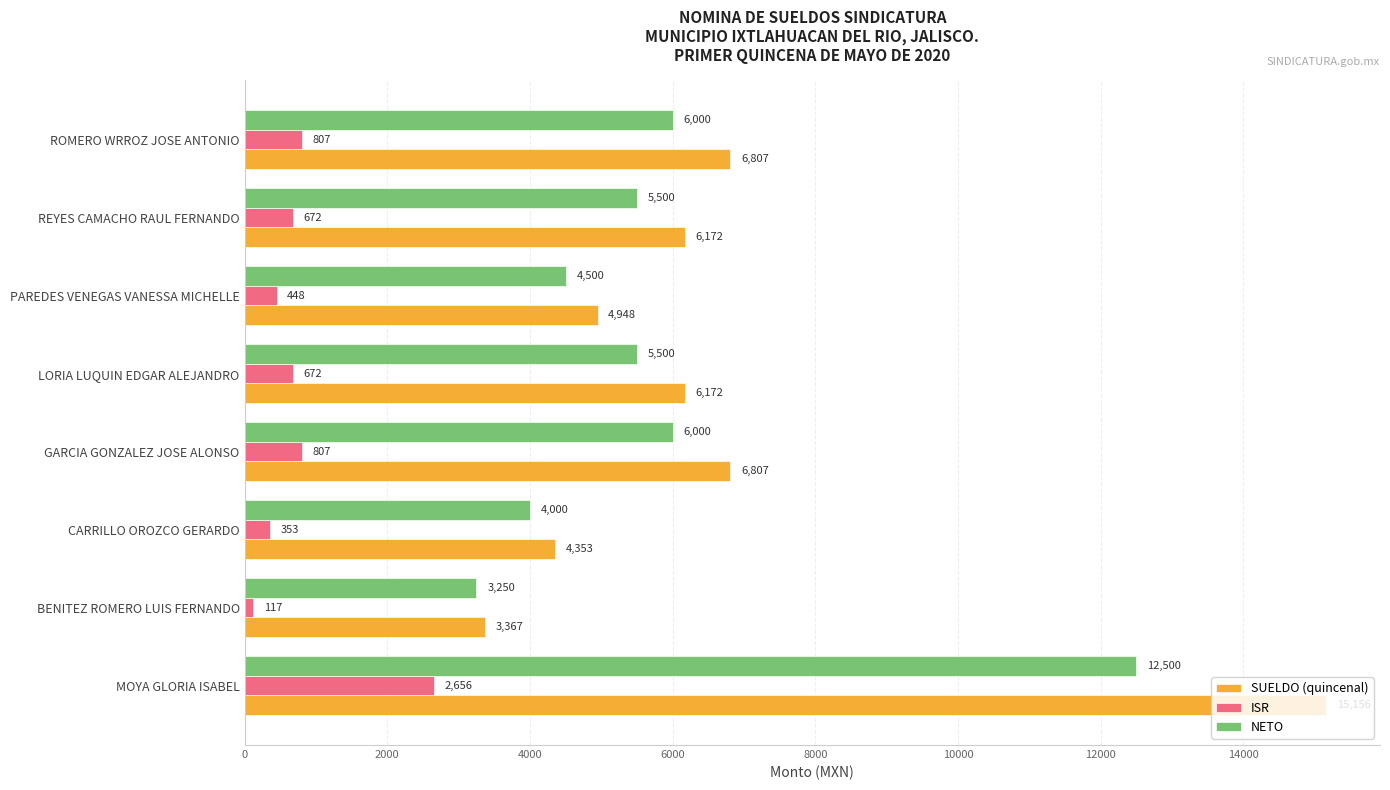

What is the lowest value of the SUELDO (quincenal) series?

3366.6